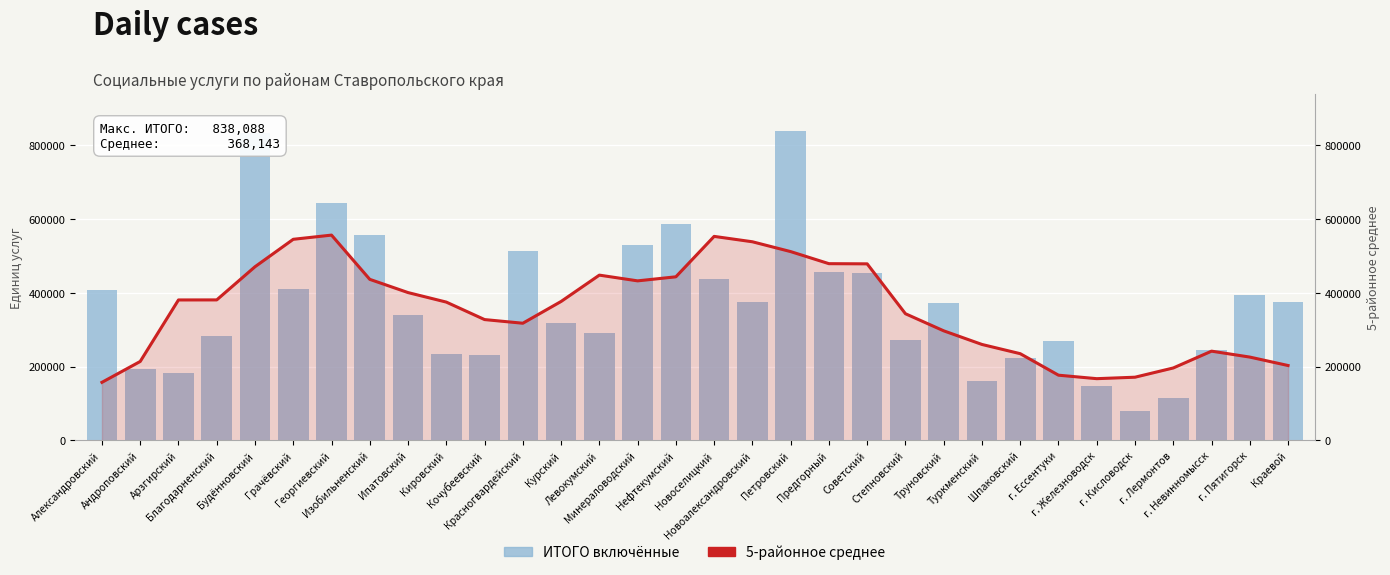

What is the difference between the second highest and second lowest values in the 5-районное среднее series?

385834.6